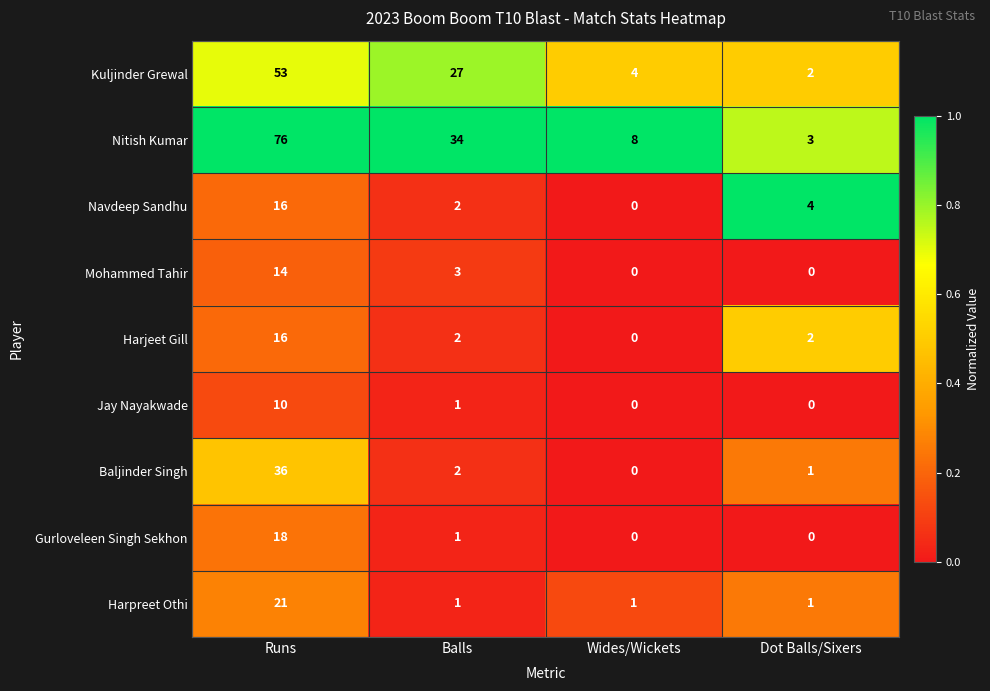

What is the difference between the maximum and minimum values in the Kuljinder Grewal series?

51